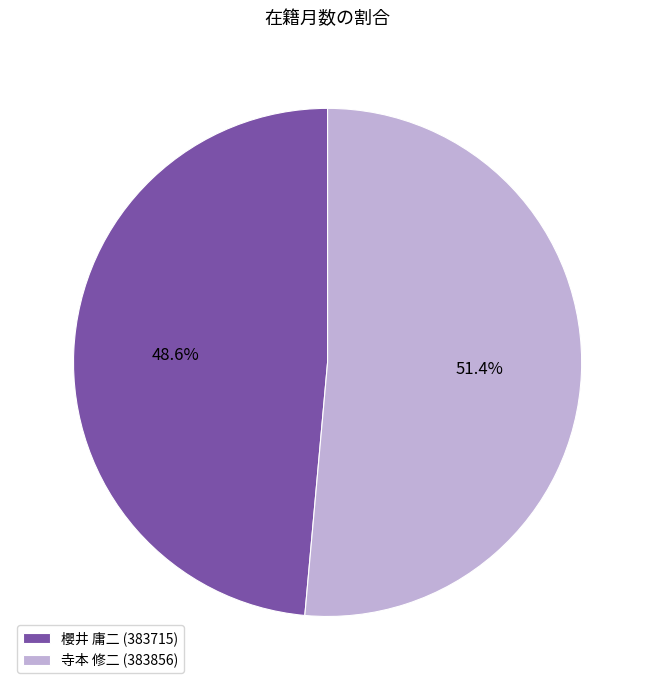

Does 寺本 修二 (383856) represent more than half of the total?

Yes